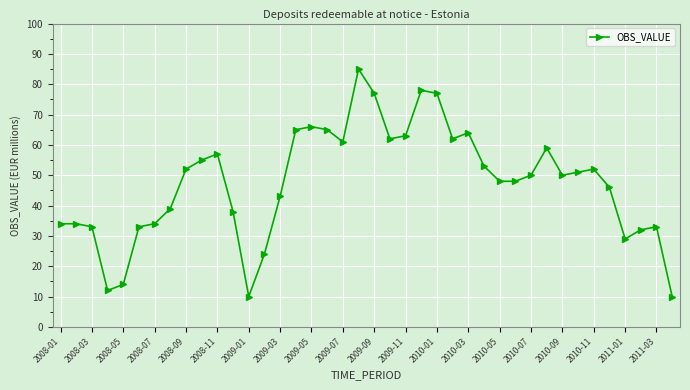

What is the maximum value shown in the chart?

85